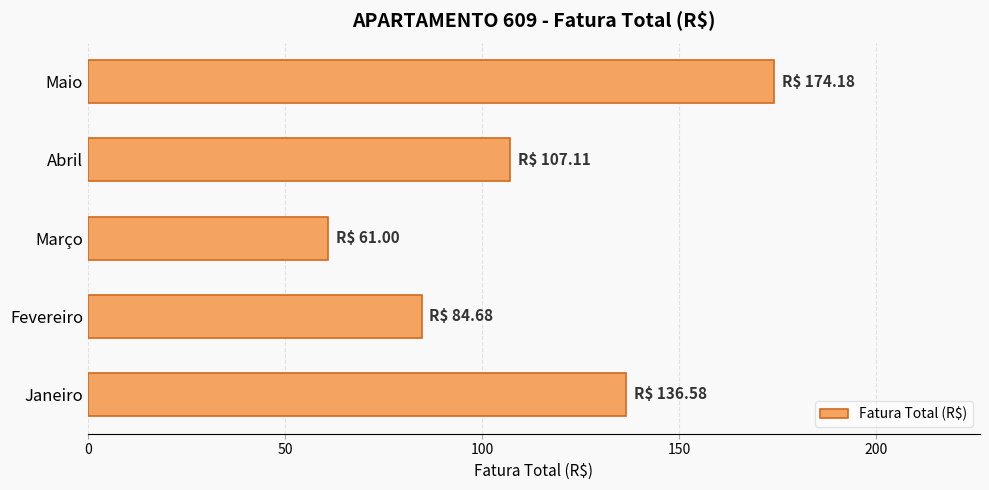

How many data points are less than 107?

2